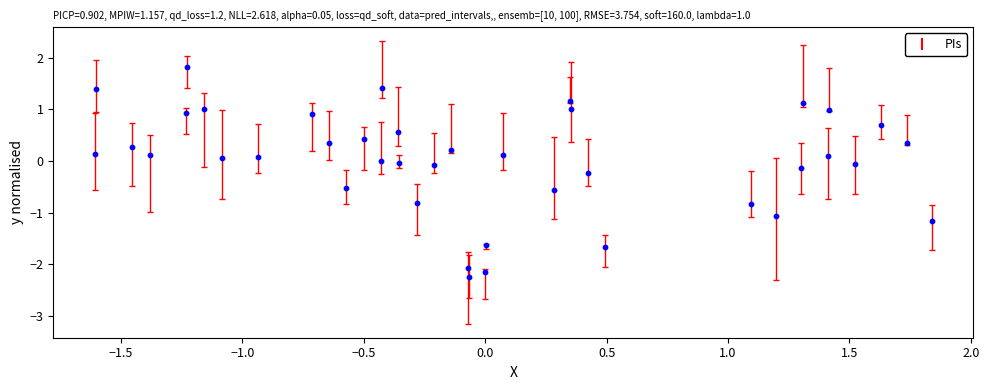

What is the range of X values (max minus min)?

3.4